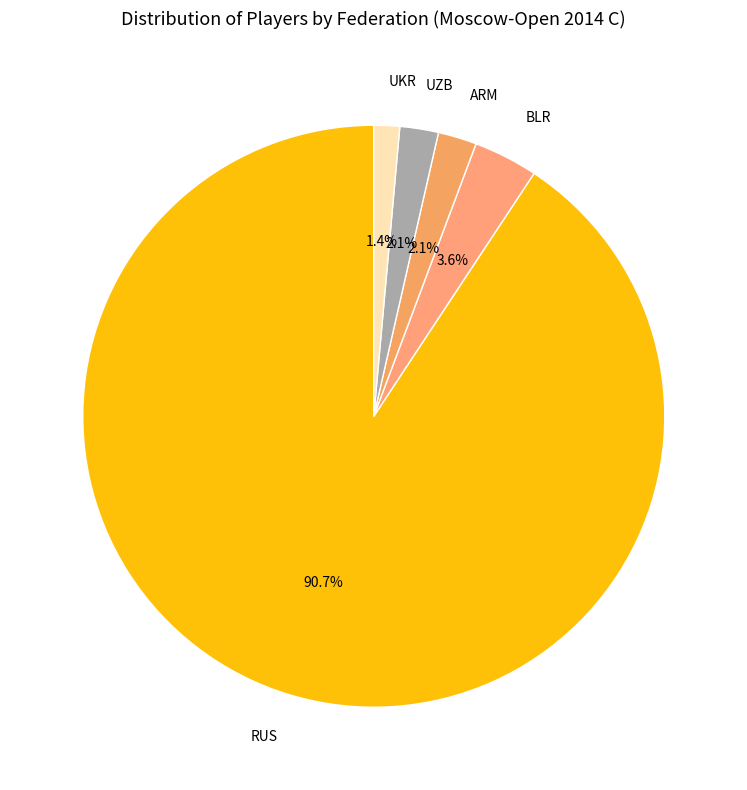

Which has a higher value, BLR or RUS?

RUS